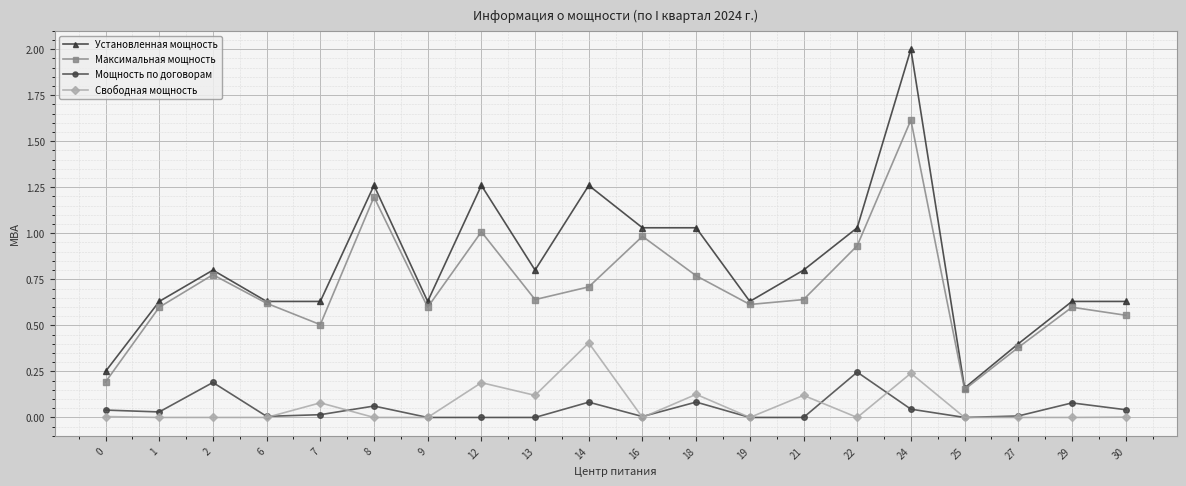

At which label does Установленная мощность reach its minimum?

25